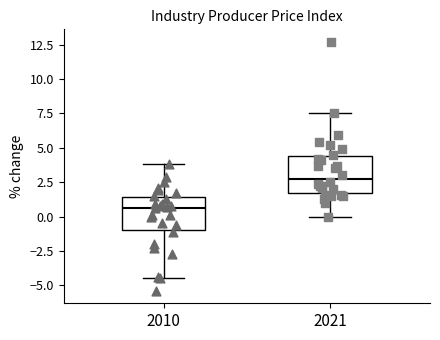

Where is the lower edge of the box at x = 2021 on the y-axis? The values are not printed on the chart, so give them approximately, as read against the axis.

1.5